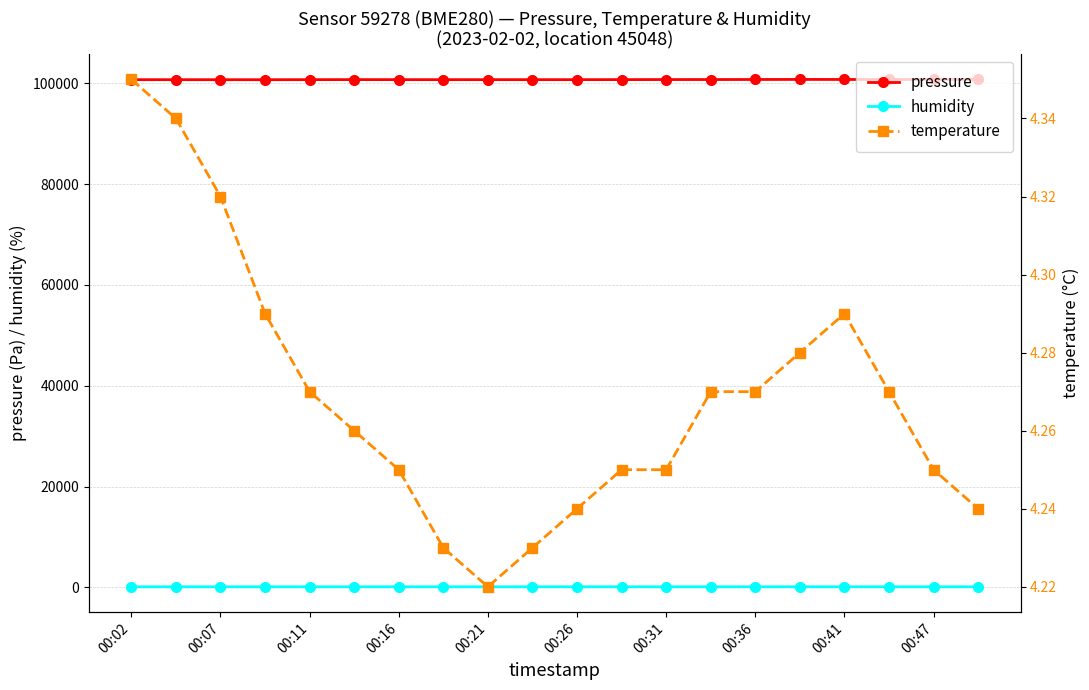

How many lines are shown in the chart?

3